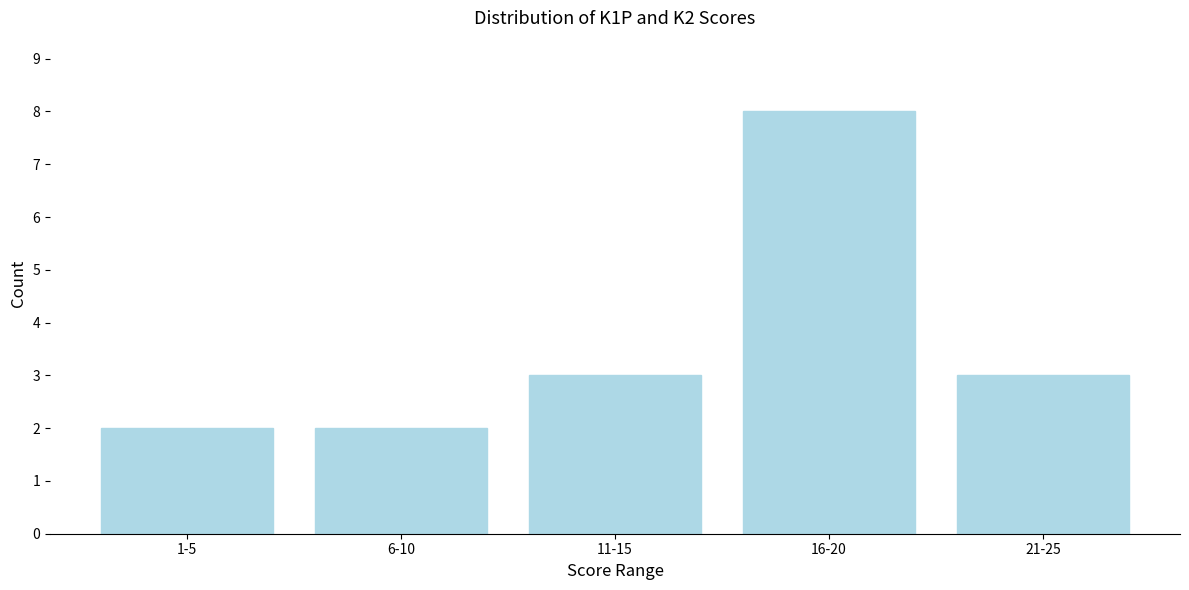

Reading right to left, transcribe all the data shown in this chart.

21-25=3	16-20=8	11-15=3	6-10=2	1-5=2